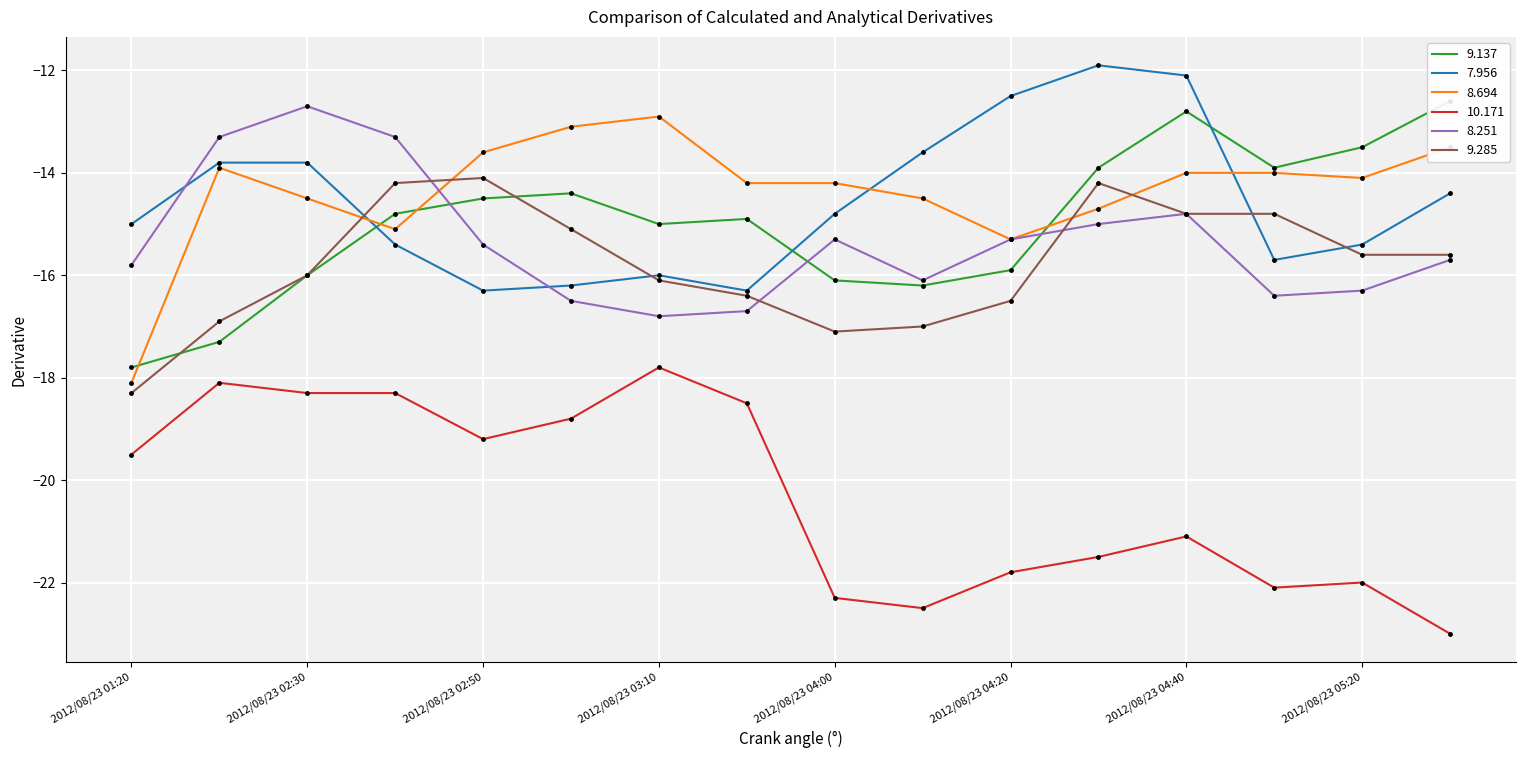

Is it true that 10.171 equals -12.1 at 2012/08/23 04:30?

False